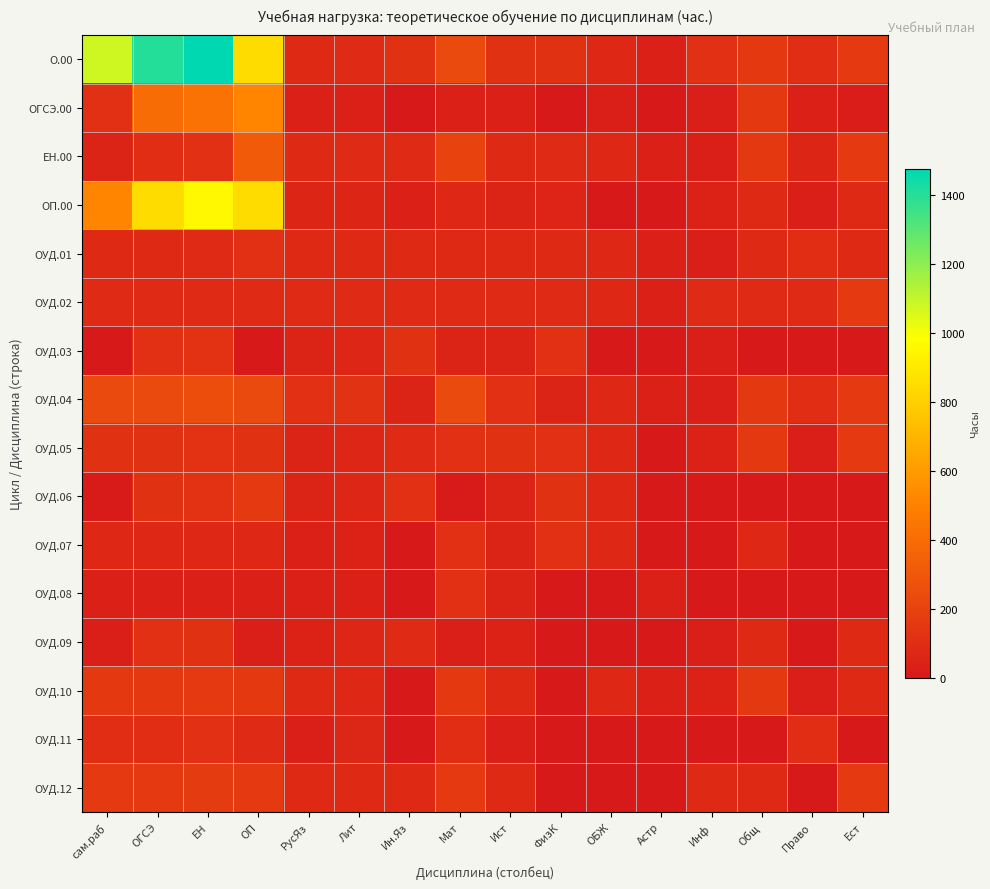

At Ест, list the series in order from smallest to largest.

ОУД.03, ОУД.06, ОУД.07, ОУД.08, ОУД.11, ОГСЭ.00, ОП.00, ОУД.01, ОУД.09, ОУД.10, О.00, ЕН.00, ОУД.02, ОУД.04, ОУД.05, ОУД.12